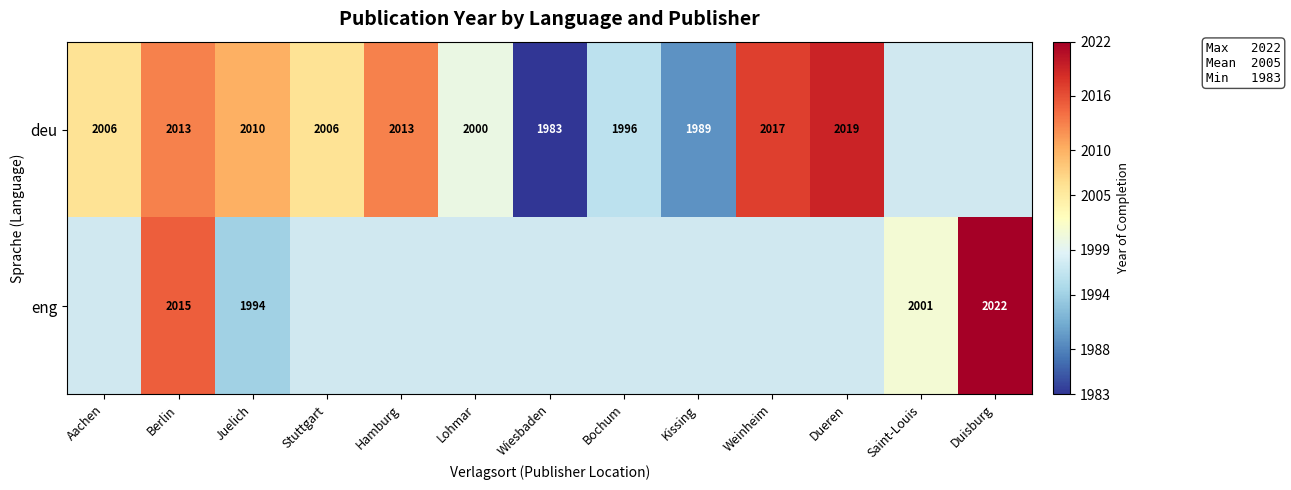

Is it true that eng equals 1994 at Juelich?

True